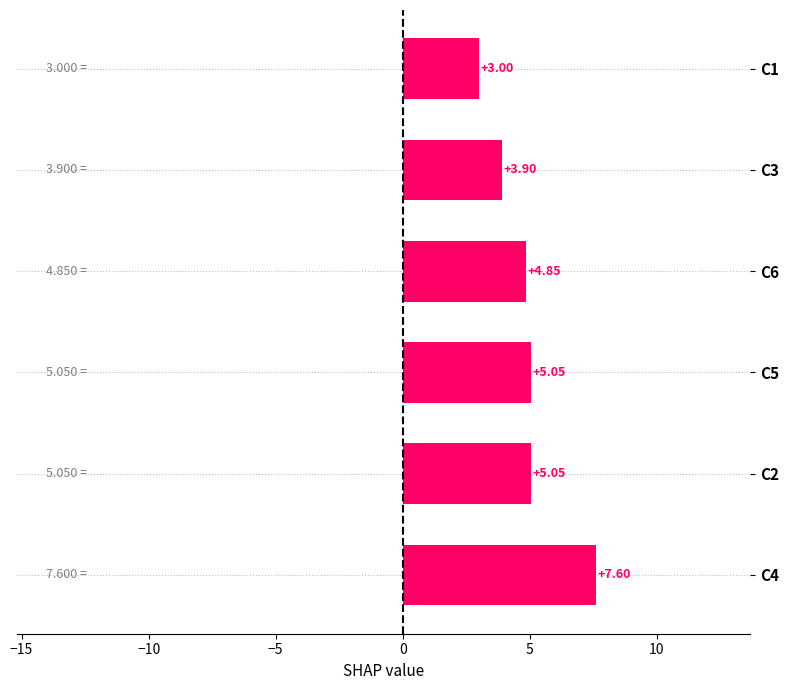

What is the average value?

4.9